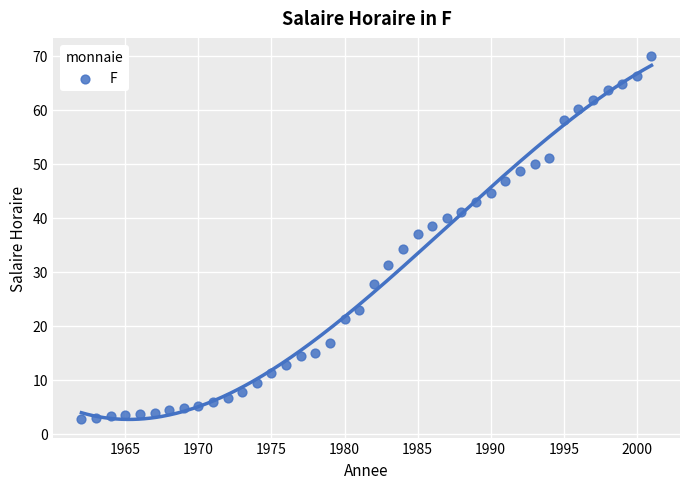

What Y value in the scatter plot is closest to 36?

36.9